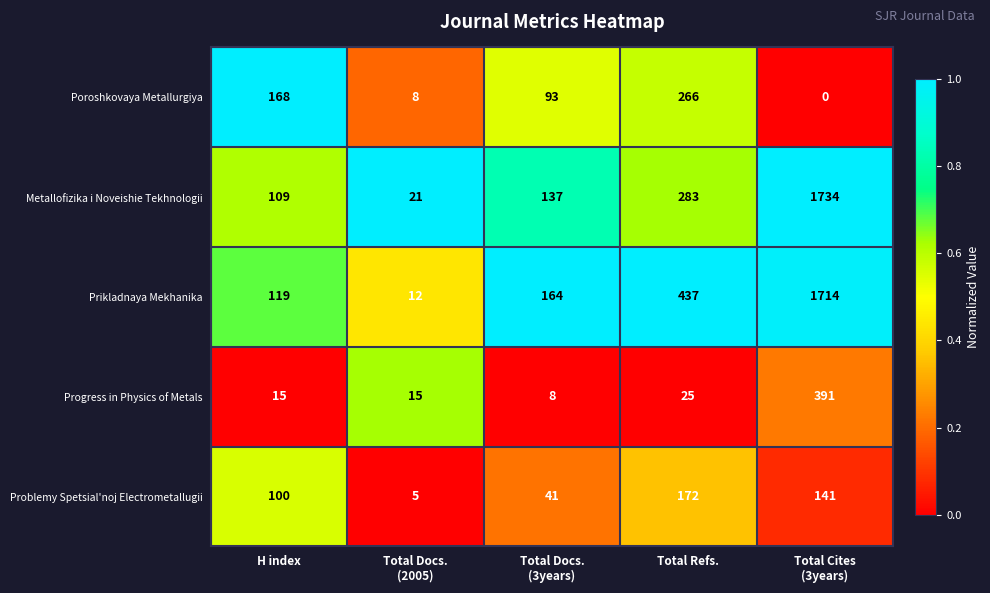

What is the spread (max minus min) of values at Total Docs.
(2005)?

16